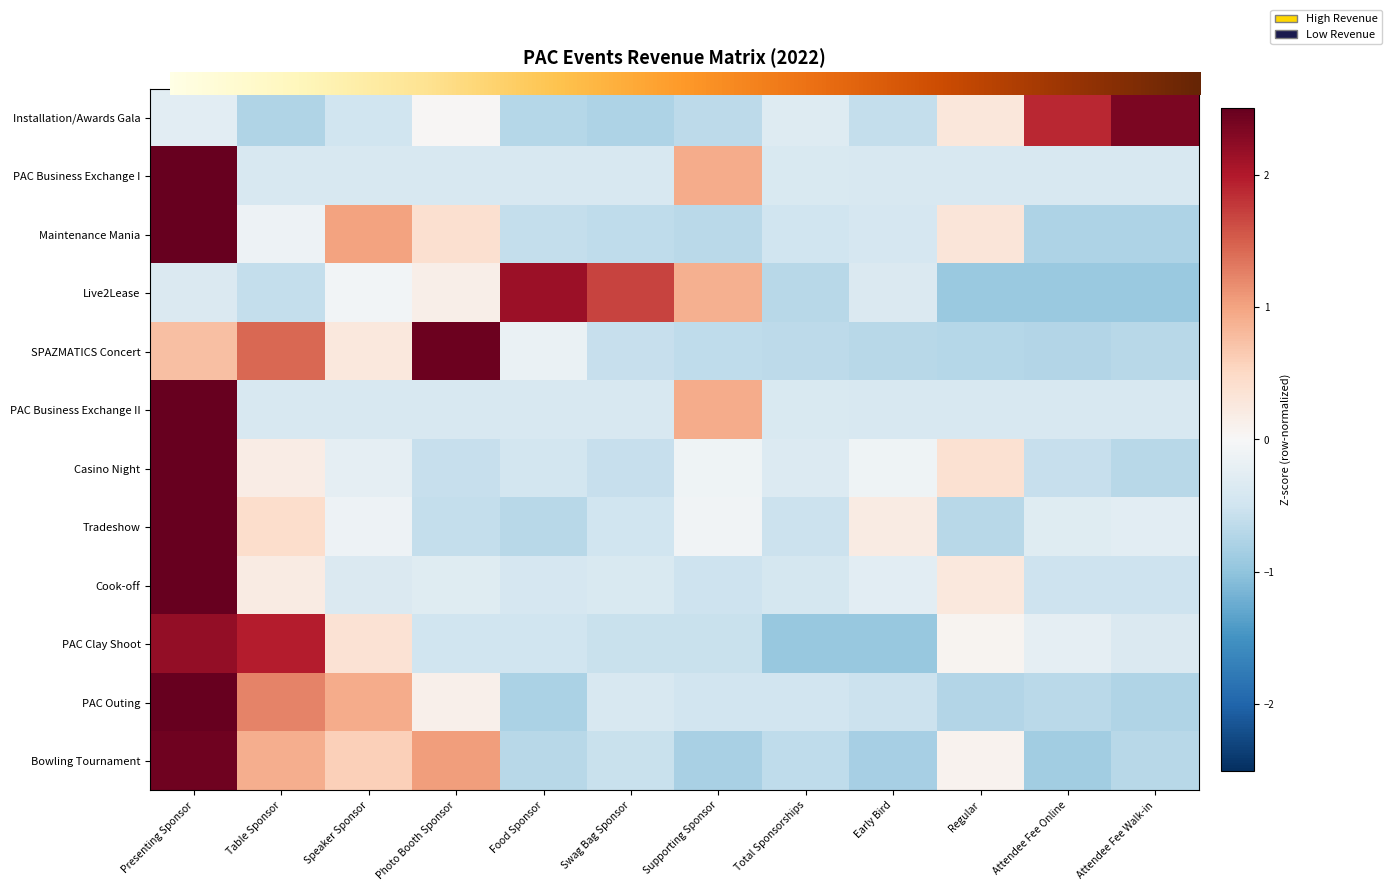

At how many categories does at least one series exceed 1?

8